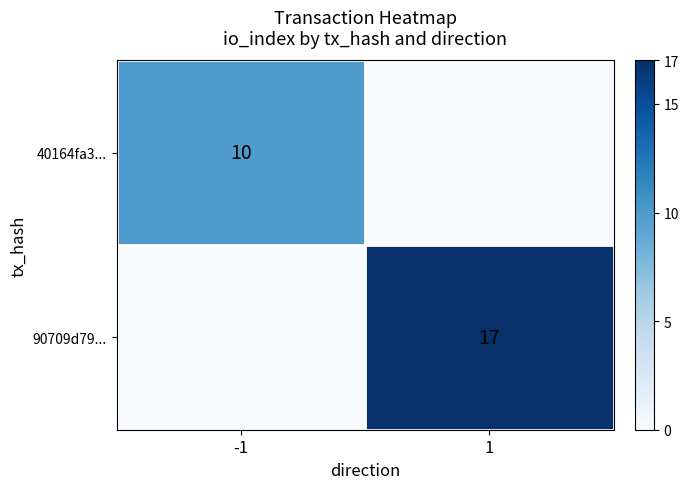

Is it true that 90709d79... equals 17 at 1?

True